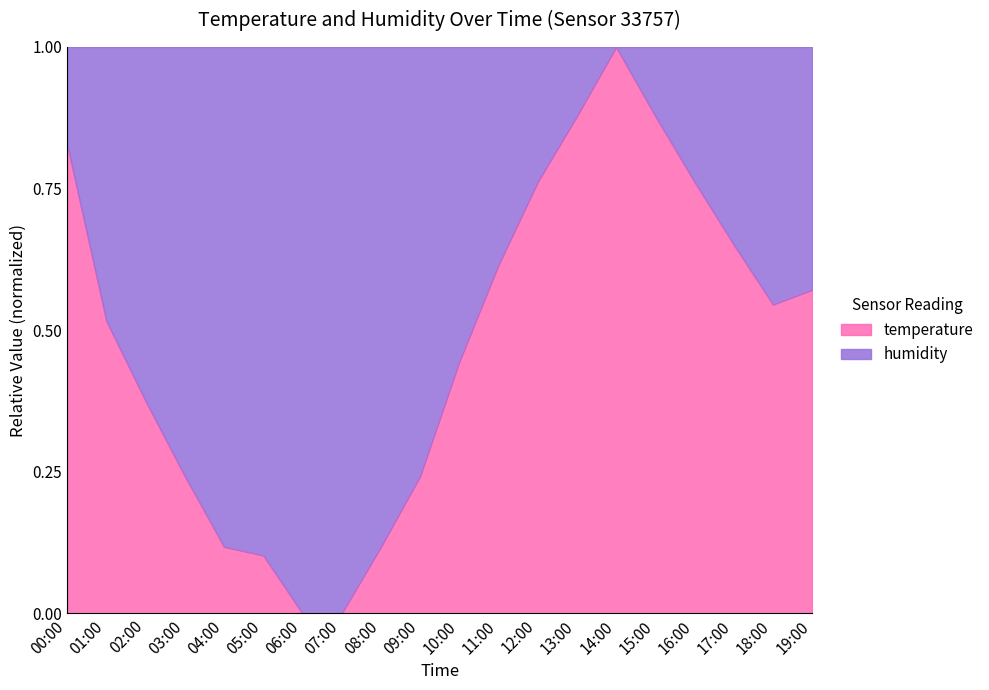

True or false: the data shows 1.3 at 15:00.

False